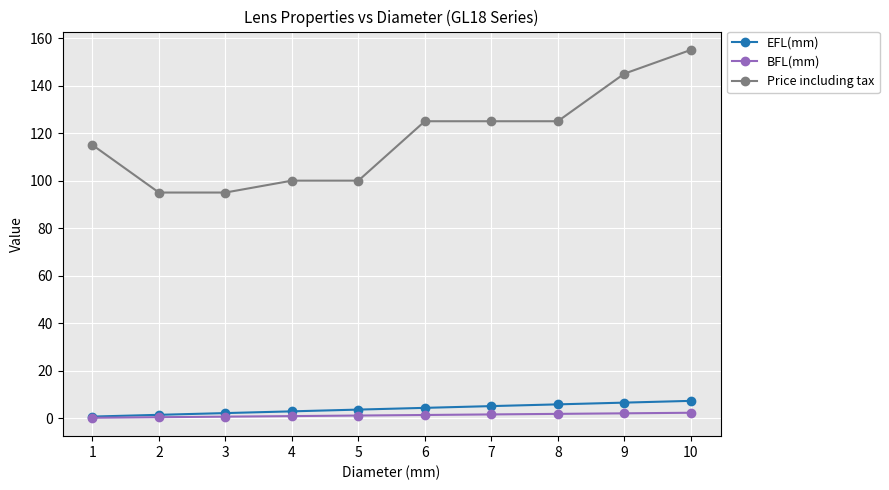

Between 8 and 9, which series saw the biggest shift?

Price including tax